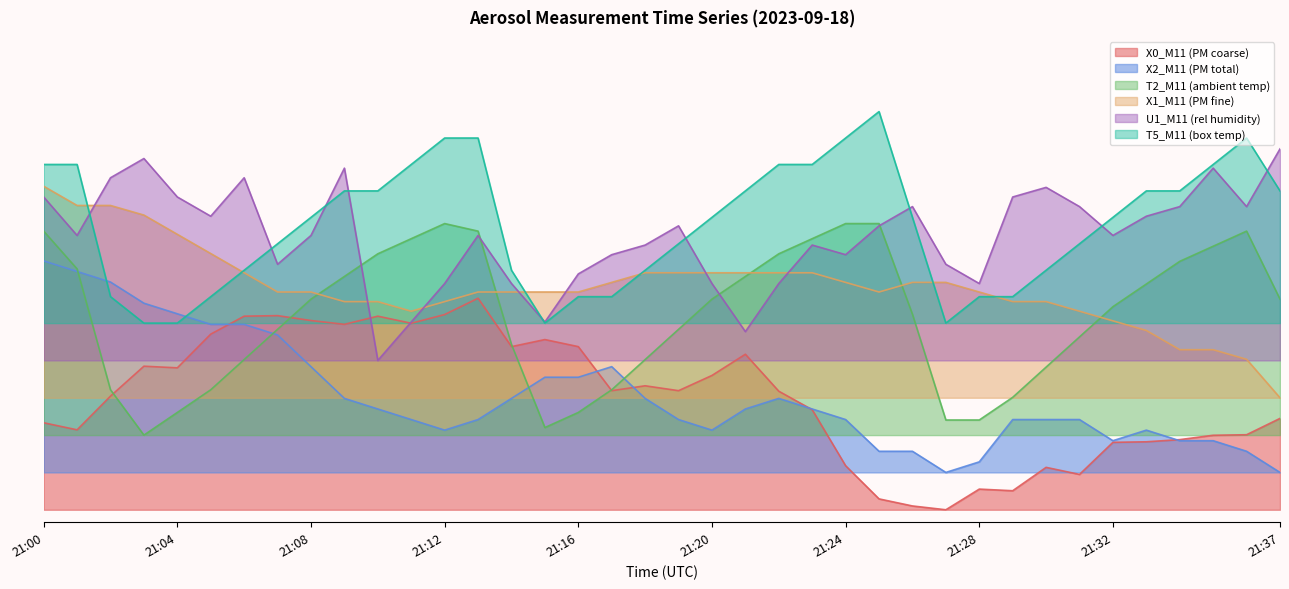

Which series changed the most between 21:01 and 21:31?

X2_M11 (PM total)